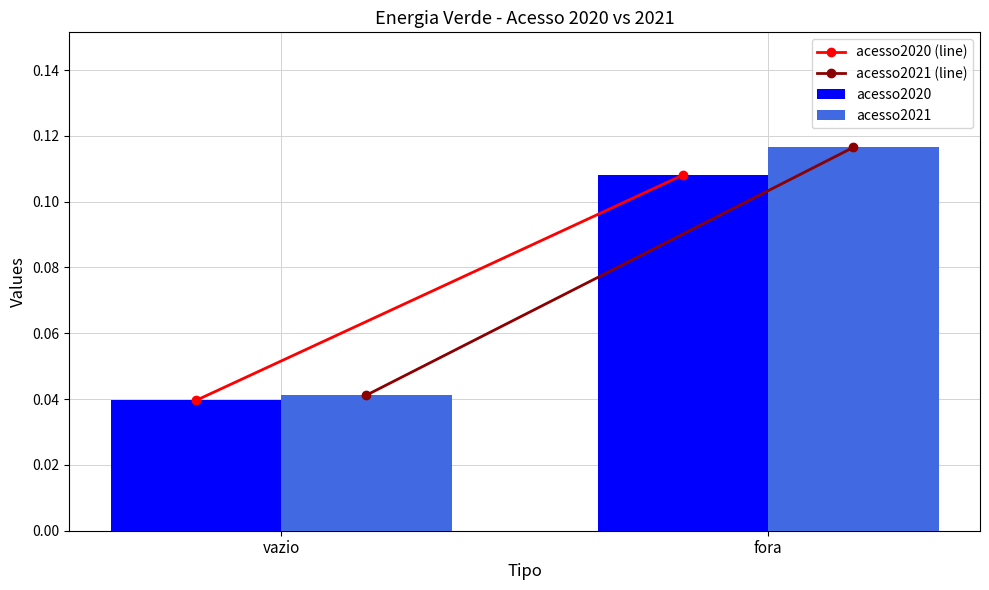

Where is acesso2021 nearest to the value 0?

vazio